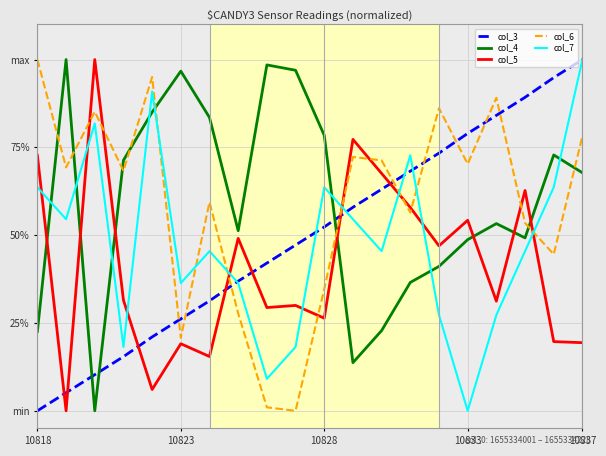

Is this an area chart (filled region under the line)?

No